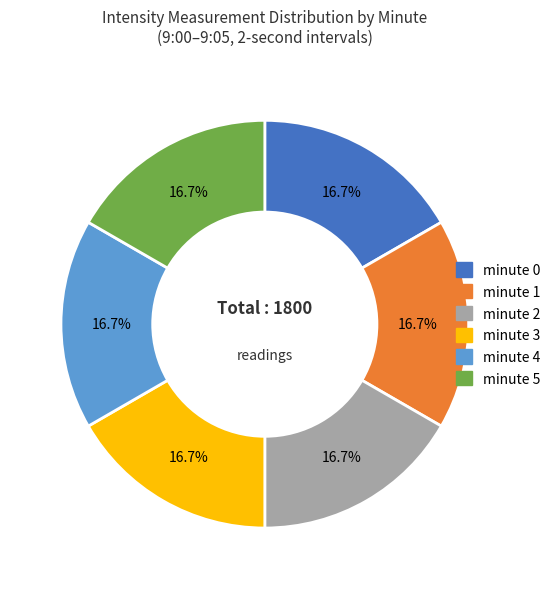

Approximately how many times larger is the value at minute 3 compared to minute 2?

1.0